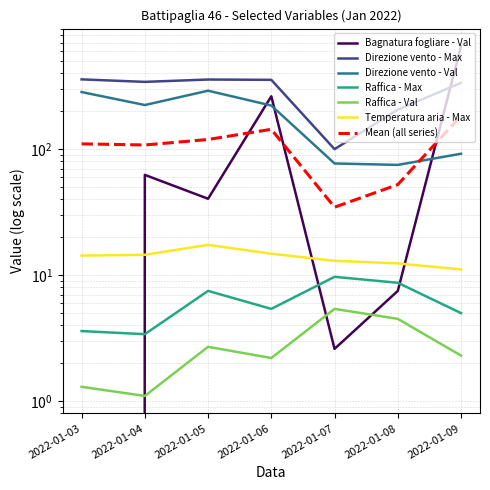

True or false: Raffica - Val and Raffica - Max cross at least once.

False